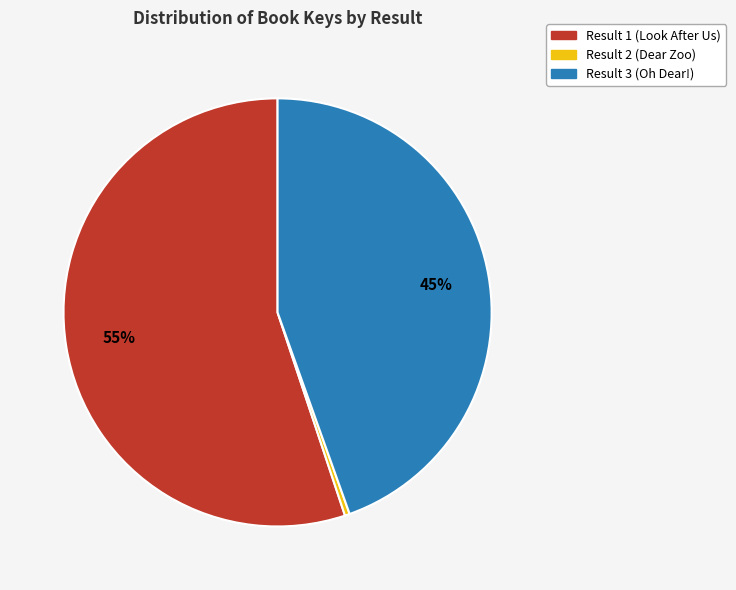

Does Result 1 (Look After Us) account for over 50% of the chart?

Yes